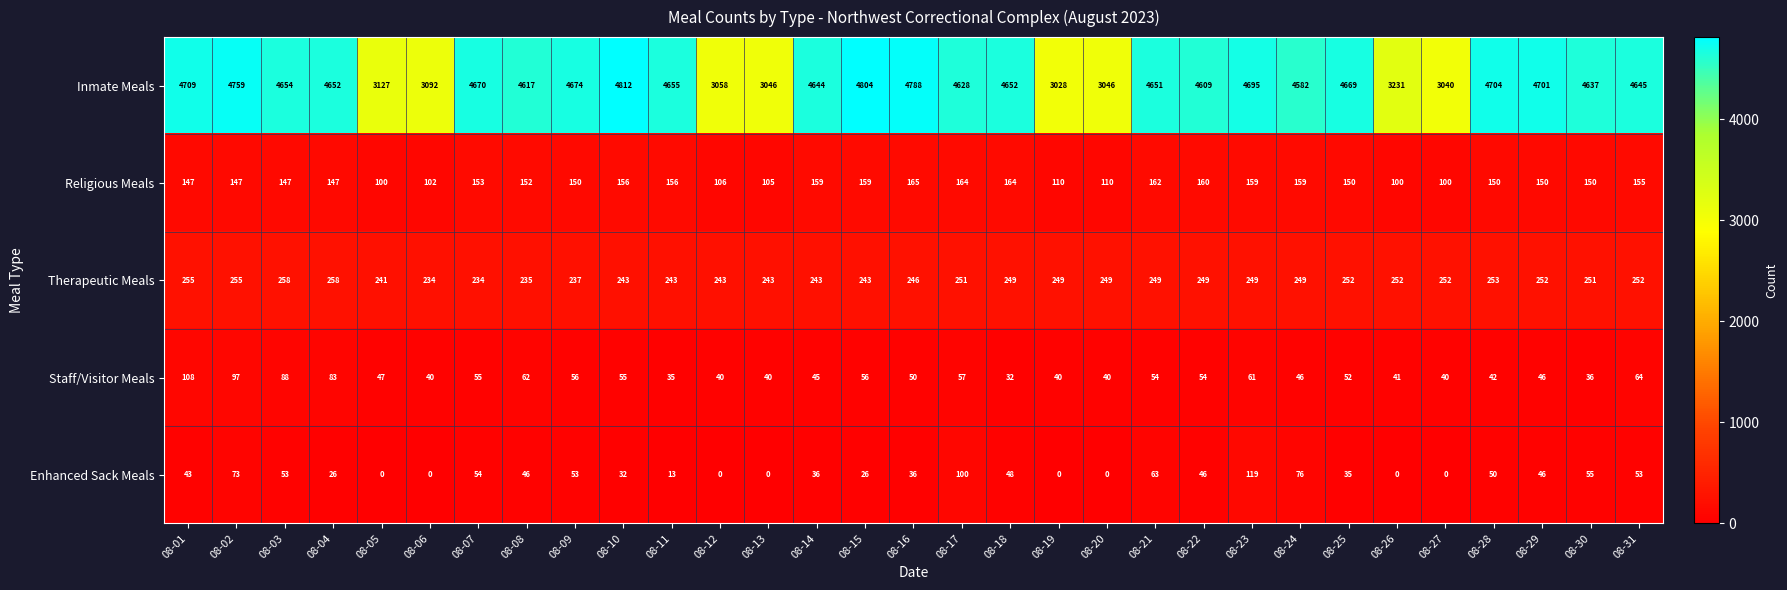

What is the sum of all Inmate Meals values?

132279